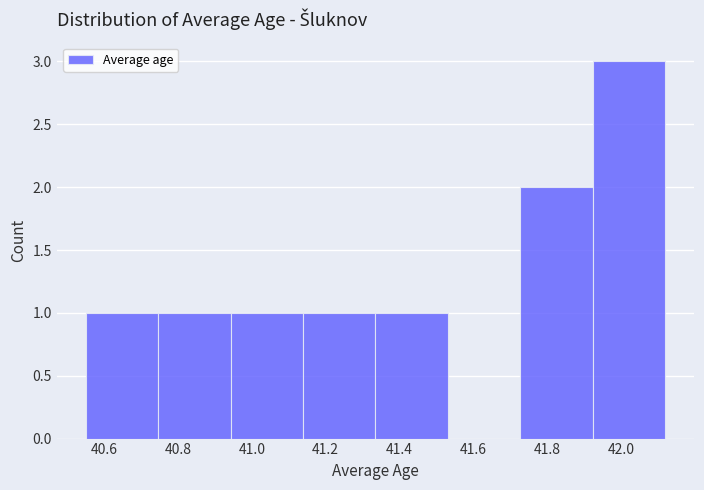

Over which range of the x-axis is the bar tallest?

41.92 to 42.12